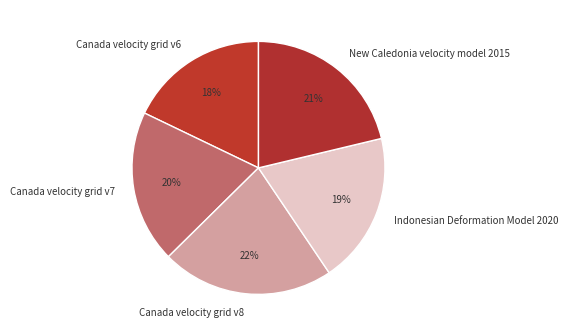

Is there a majority slice in this chart?

No